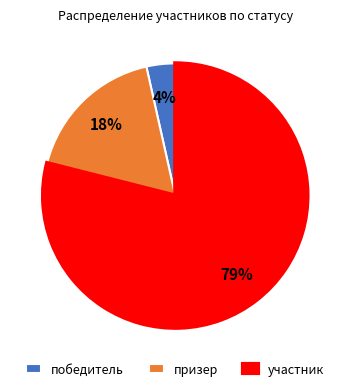

To the nearest percent, what is the difference between the победитель and призер slice percentages?

14%